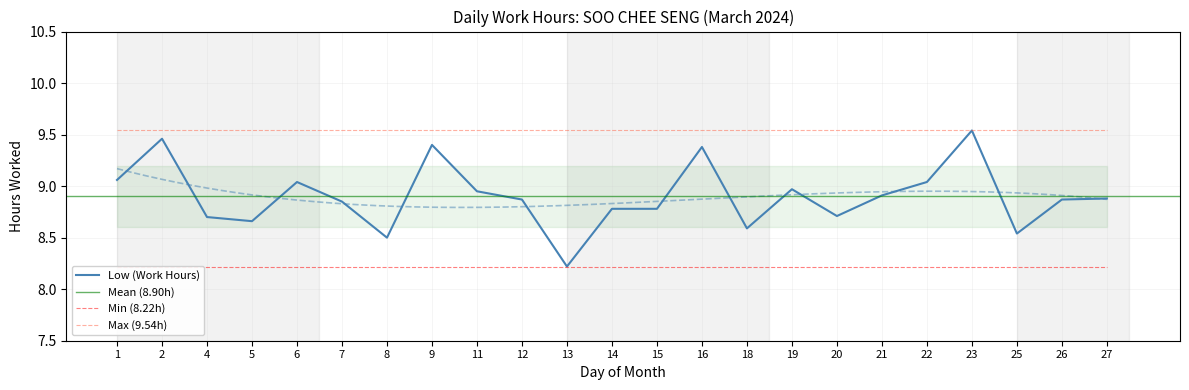

What is the value of the 4th point from the left?

8.7